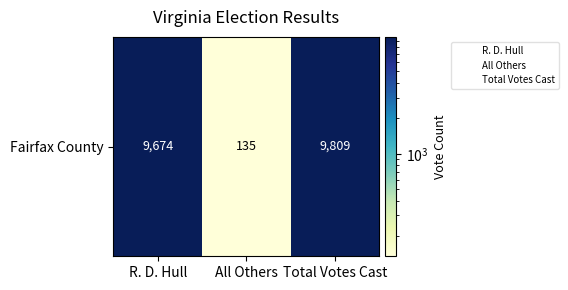

What is the maximum value shown in the chart?

9809